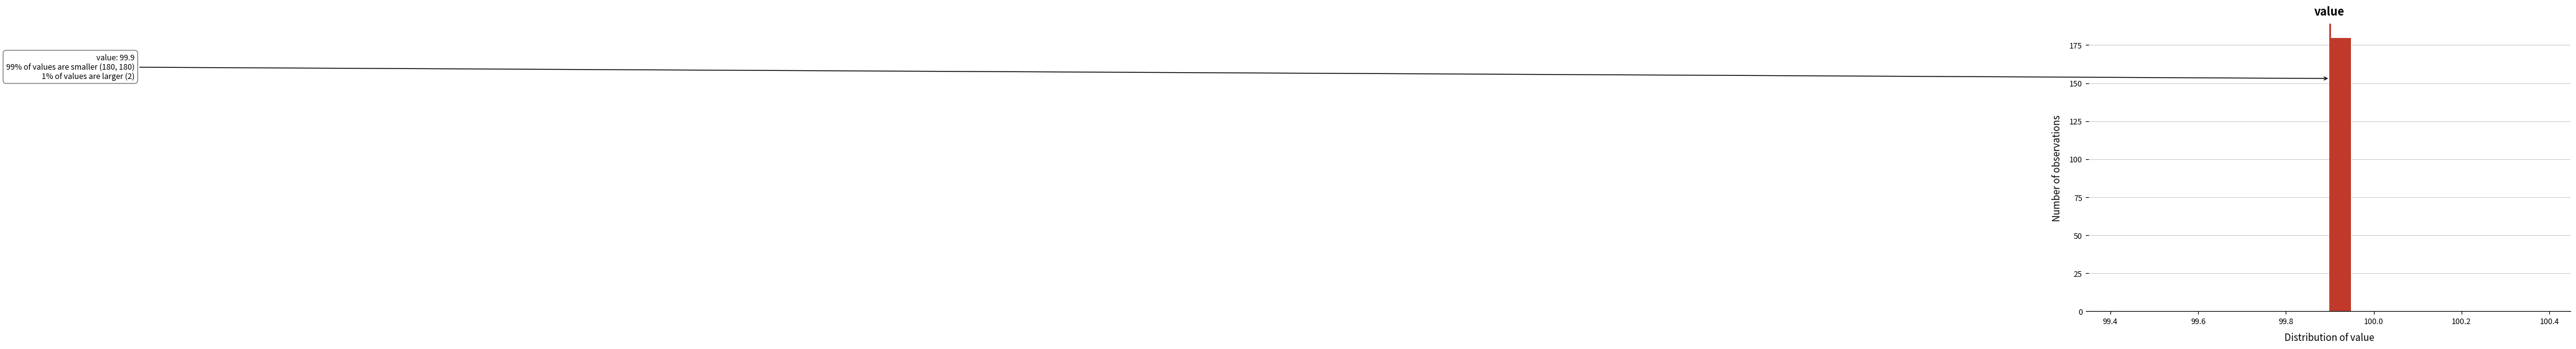

Around what value on the x-axis is the tallest bar? Give the approximate position of its centre, as read against the axis.

99.92